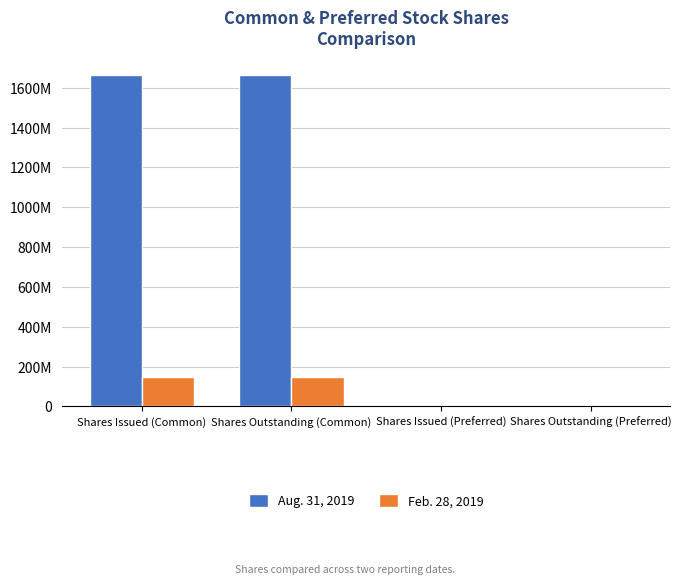

Which series has the widest spread of values?

Aug. 31, 2019